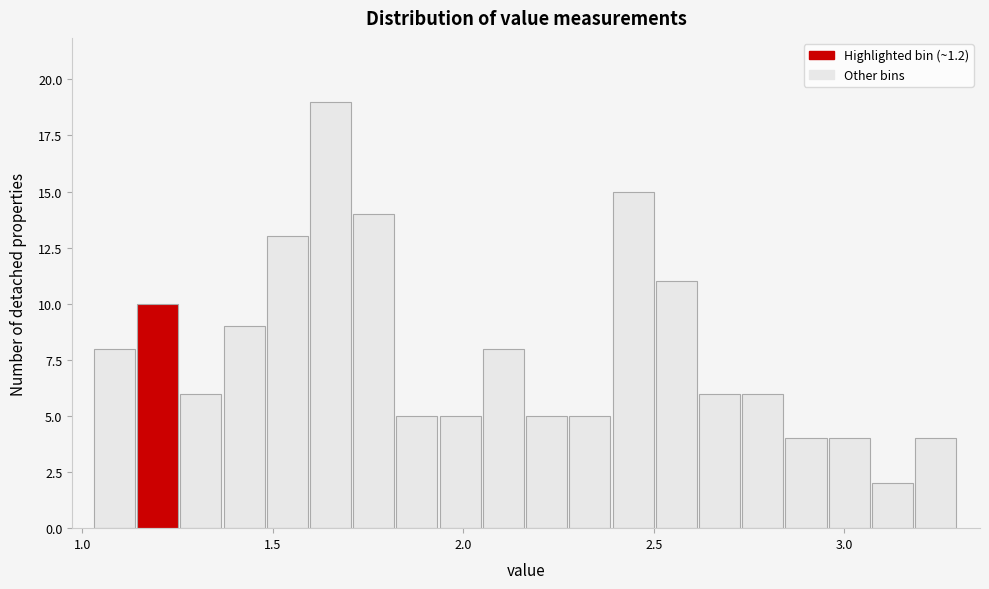

Around what value on the x-axis is the tallest bar? Give the approximate position of its centre, as read against the axis.

1.65